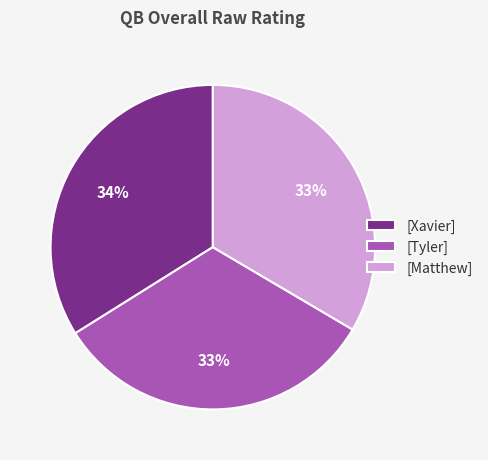

How many slices are in this pie chart?

3